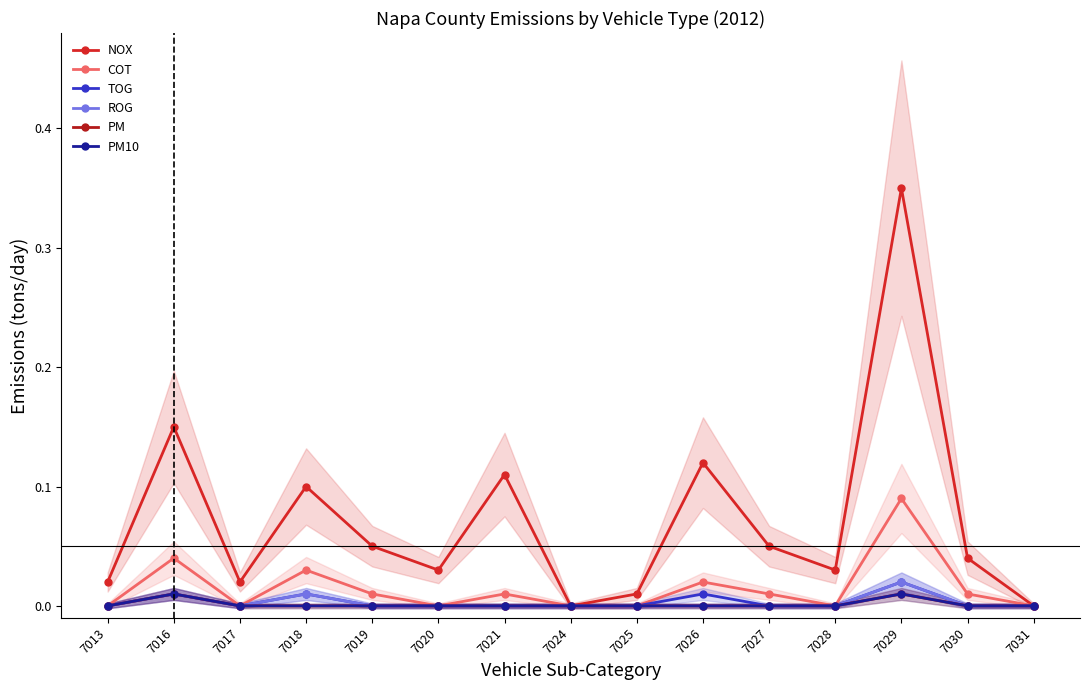

True or false: ROG and PM cross at least once.

False